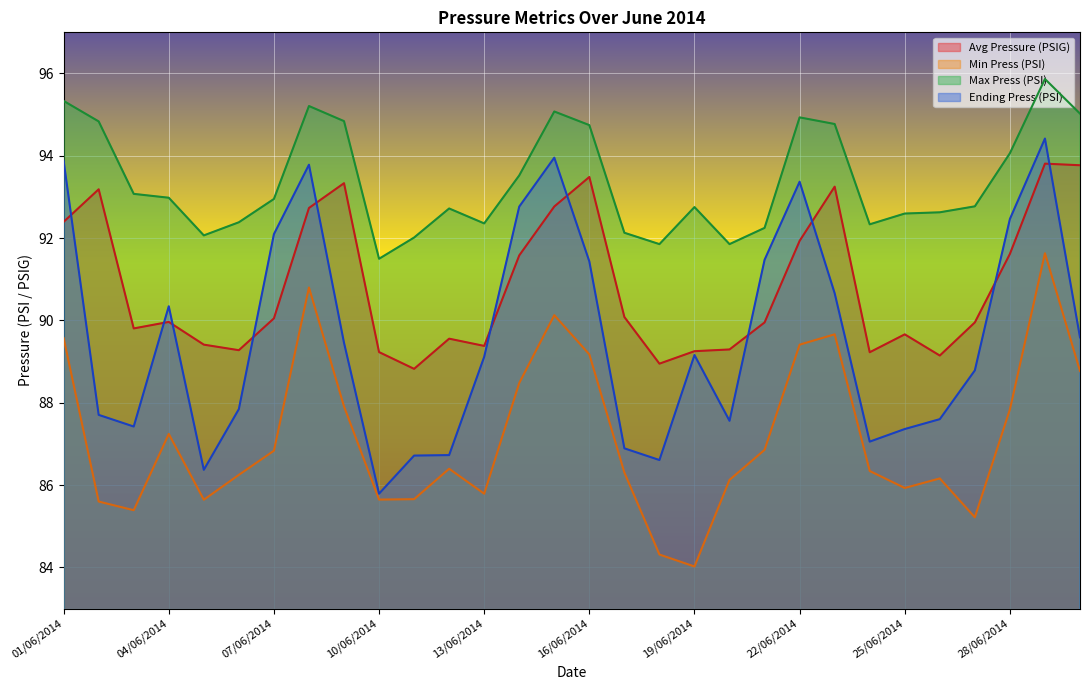

What is the total value across all series at 03/06/2014?

355.7